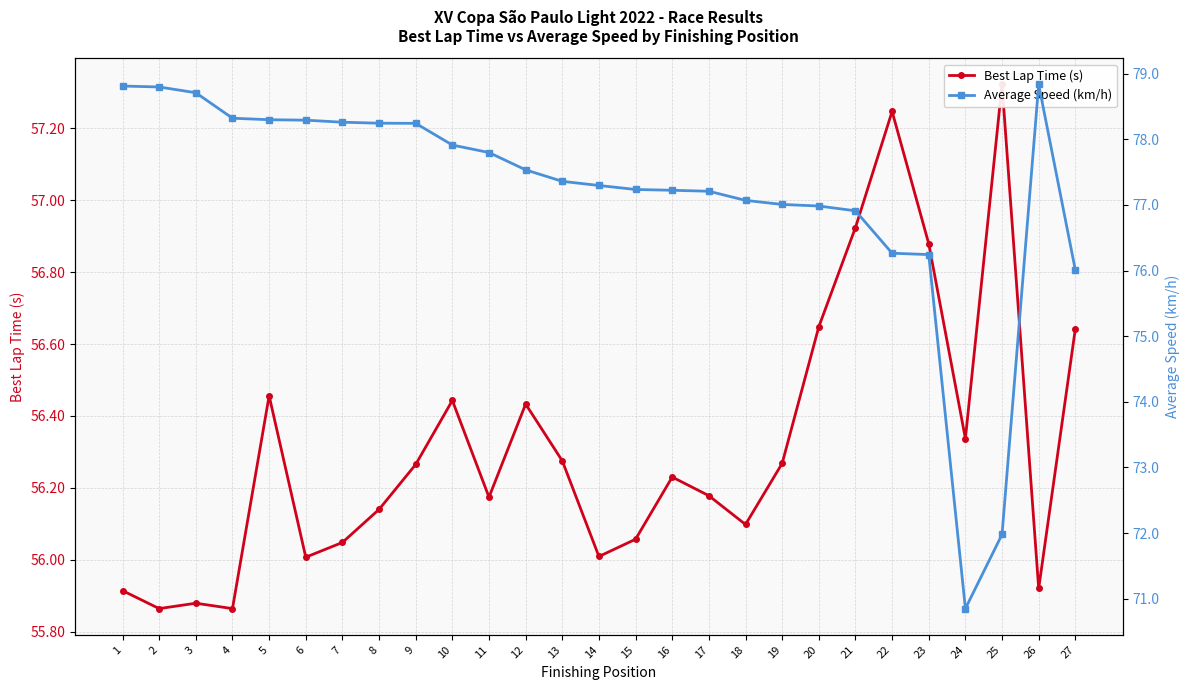

Which has a higher value, 20 or 27?

20